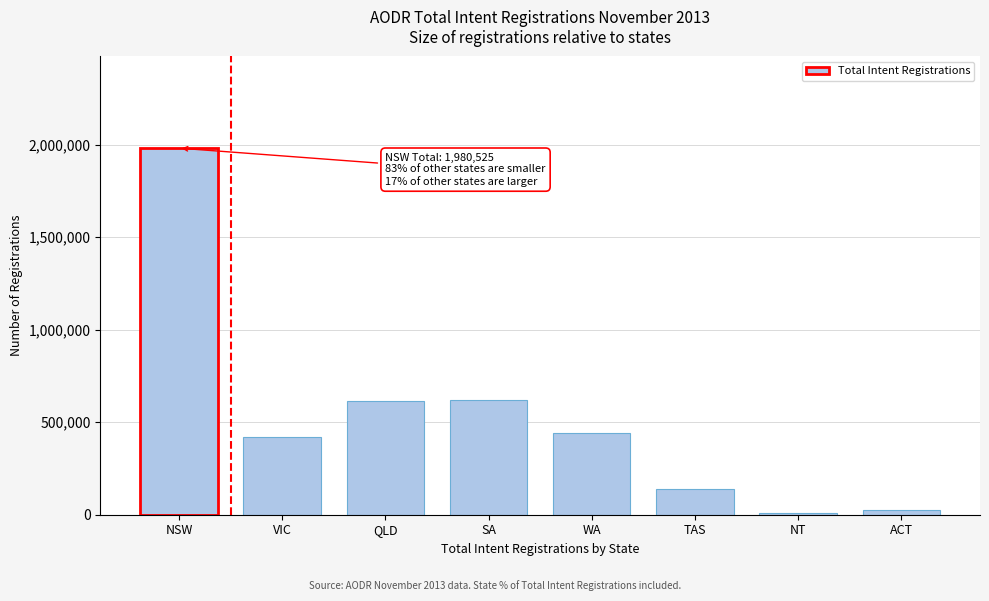

The value at TAS is 139799. True or false?

True